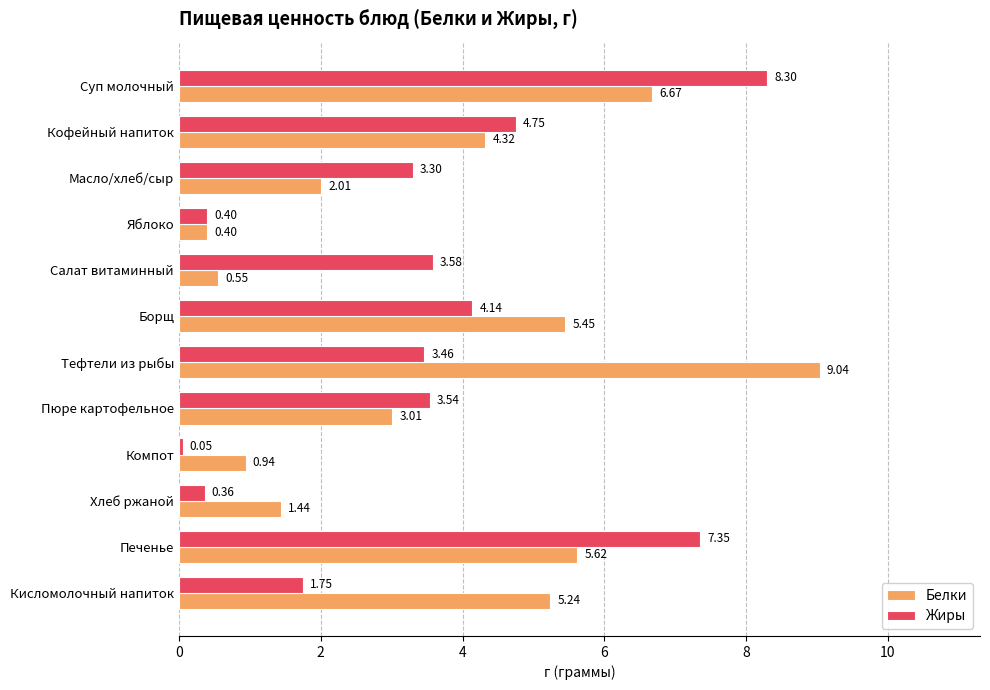

At which label does Белки reach its minimum?

Яблоко